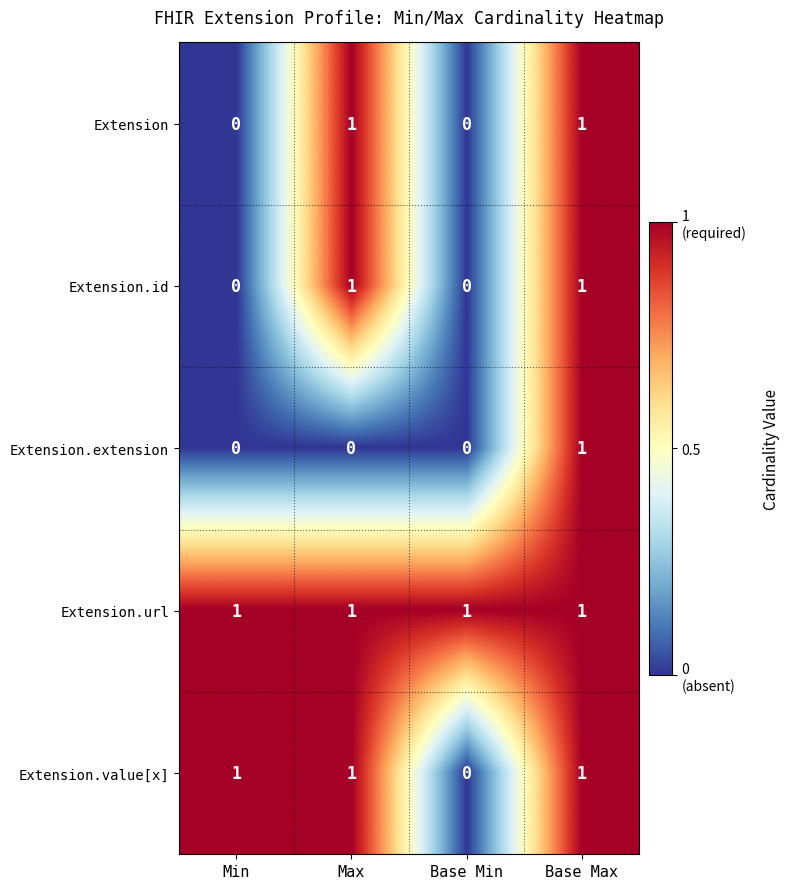

At how many categories does at least one series exceed 0?

4